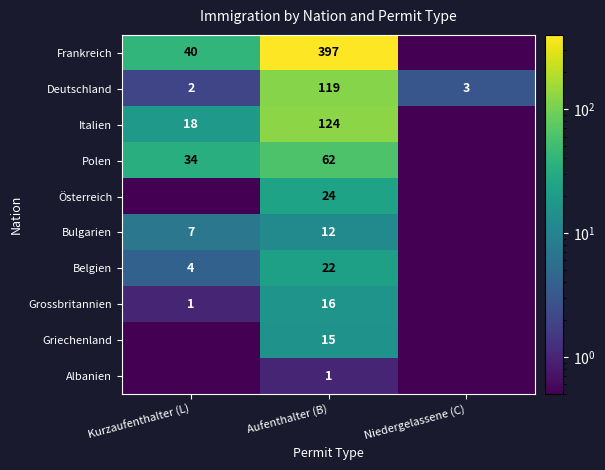

True or false: Albanien has a value of 1.4 at Aufenthalter (B).

False